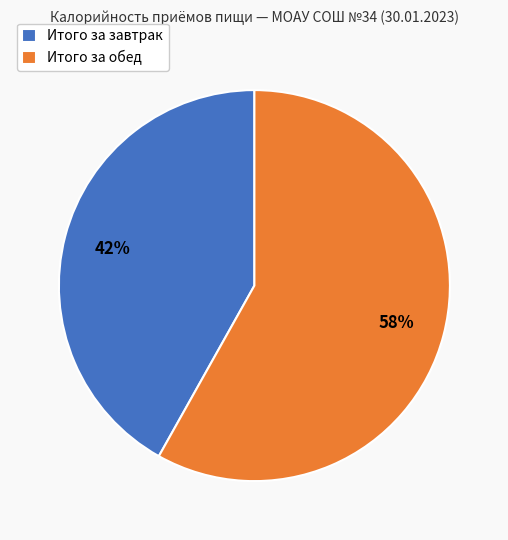

To the nearest percent, what is the average slice percentage?

50%